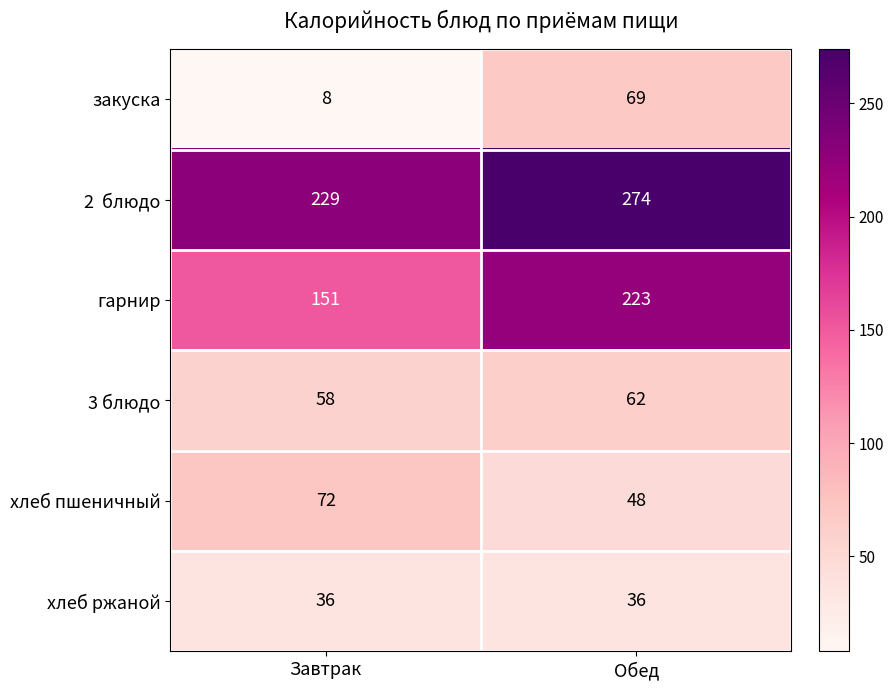

At how many categories does at least one series exceed 90?

2